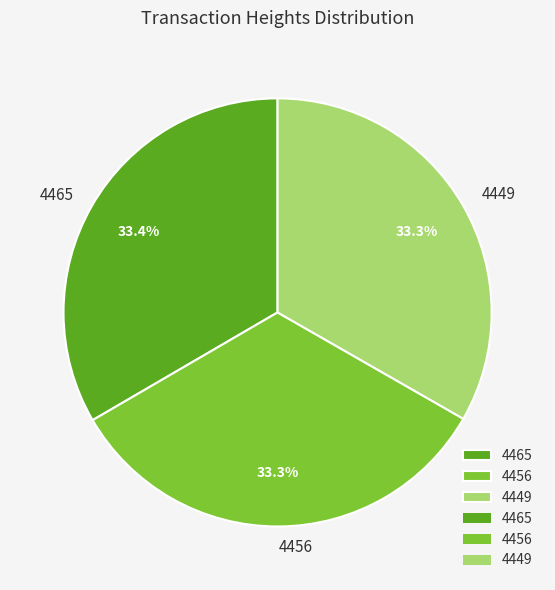

What is the total percentage of 4465 and 4456?

66.7%